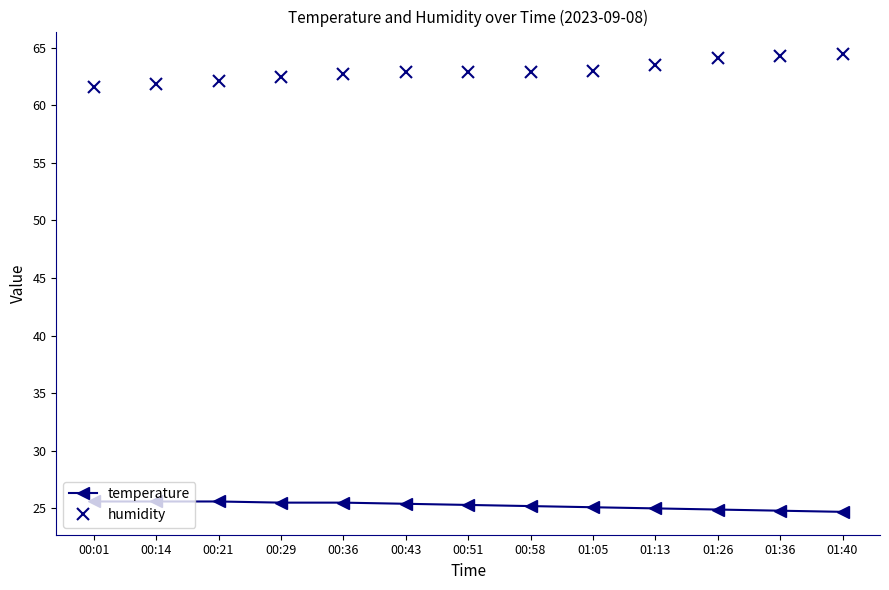

Count the number of data series in this chart.

2